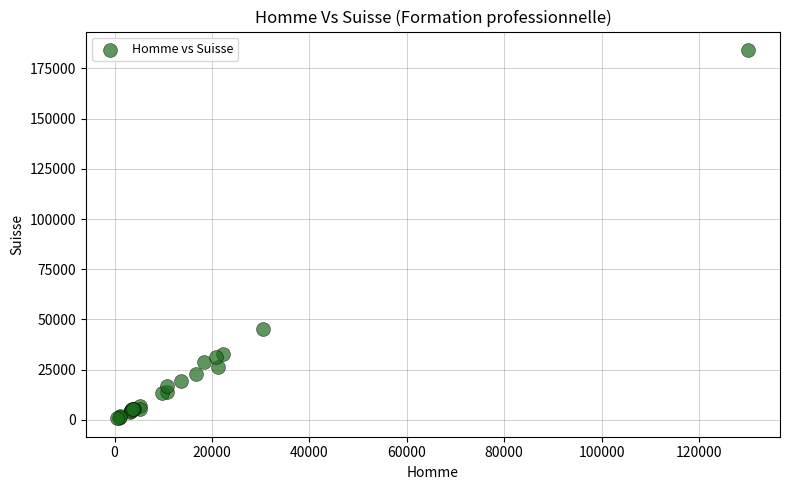

What Y value in the scatter plot is closest to 92473?

45488